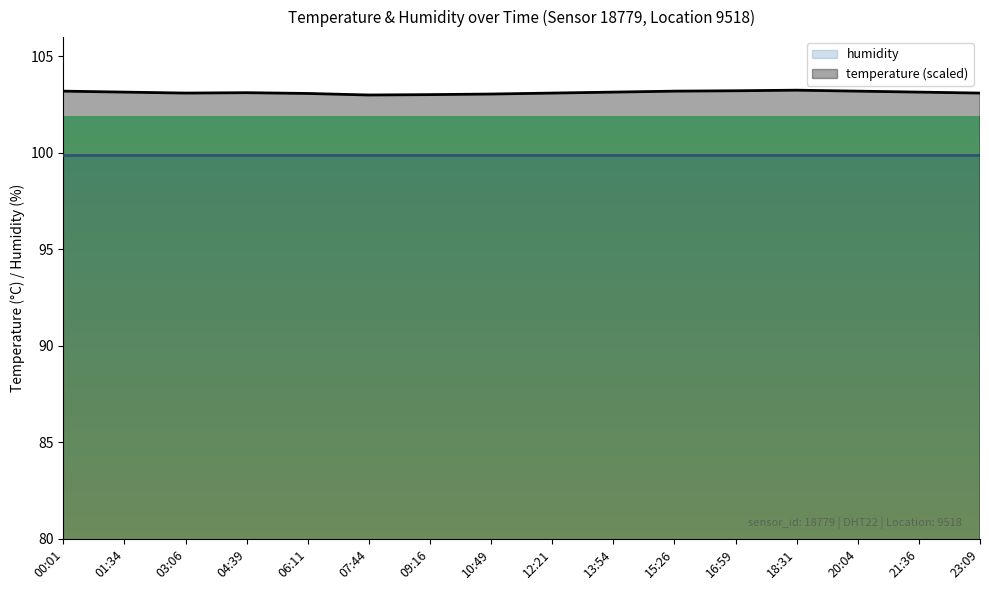

What is the difference between the values at 00:01 and 03:06?

0.1